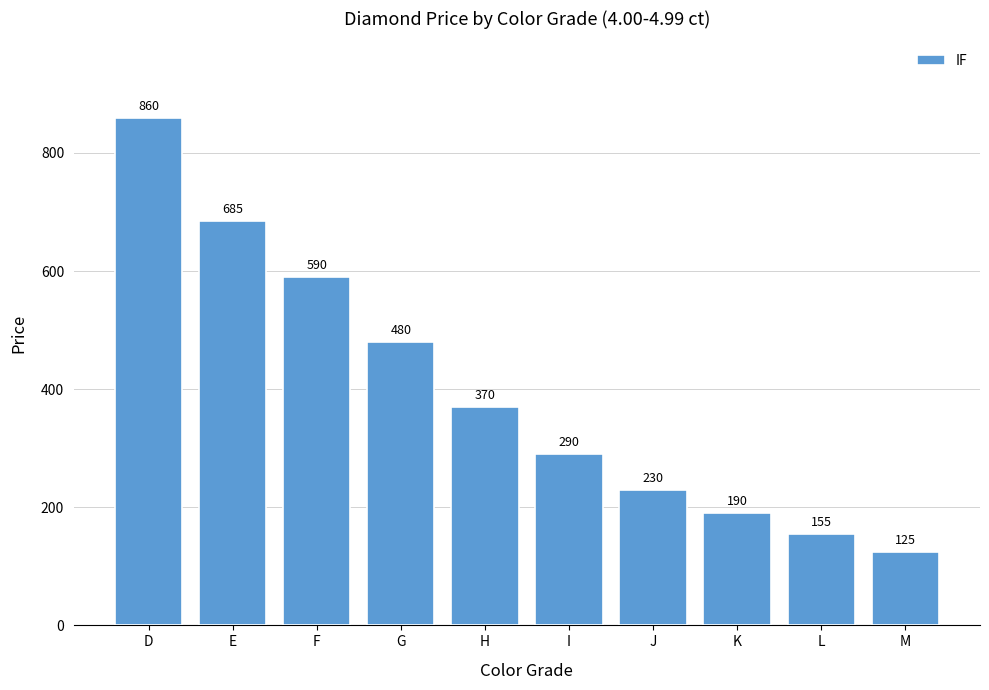

What is the difference between the maximum and minimum values?

735